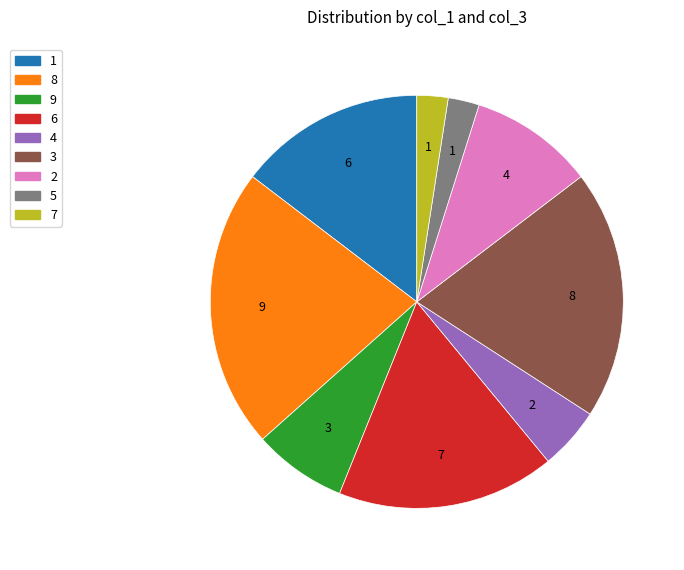

True or false: 3 accounts for 10% of the total.

False